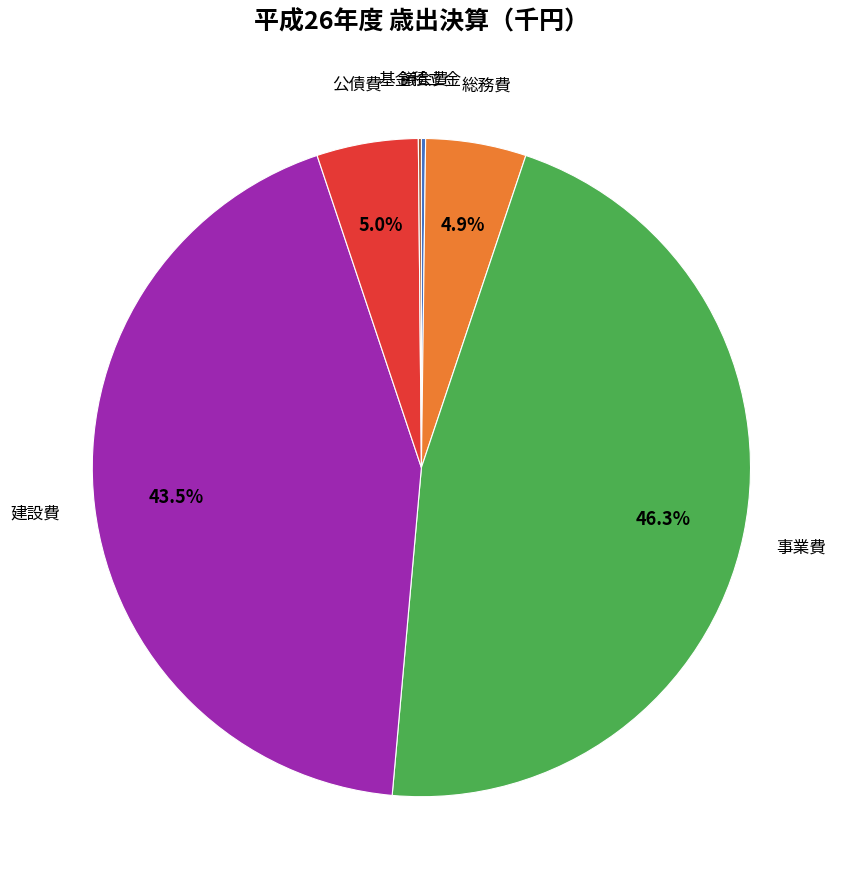

The 公債費 slice represents 5% of the pie. True or false?

True